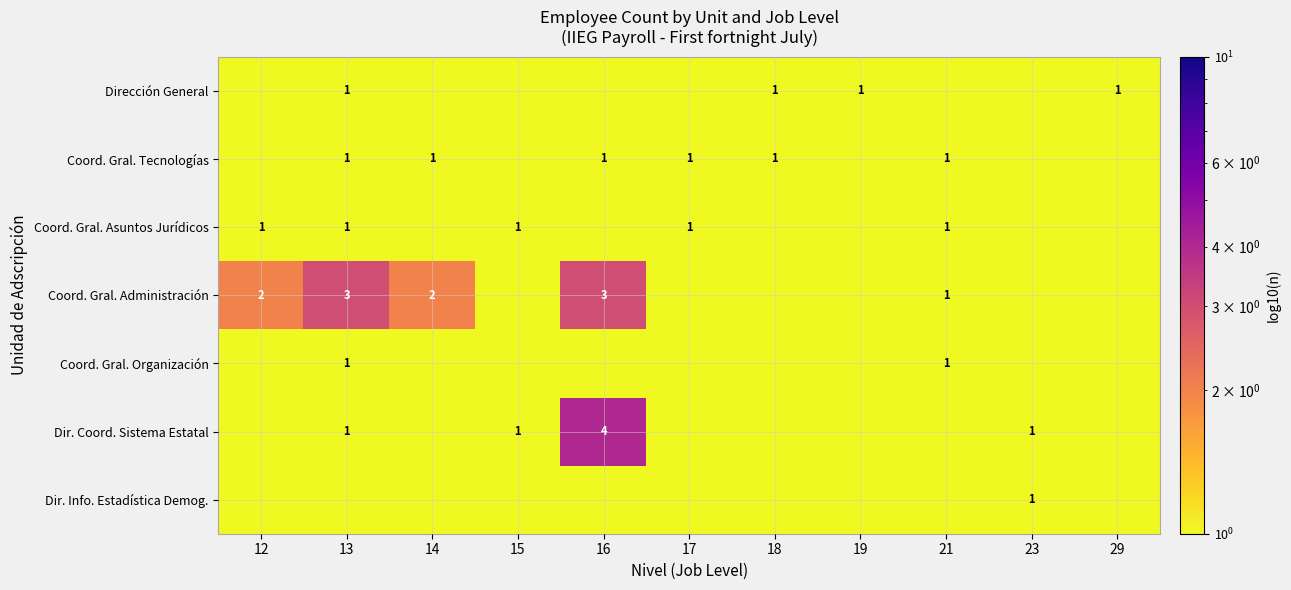

At which category is the sum across all series the highest?

16